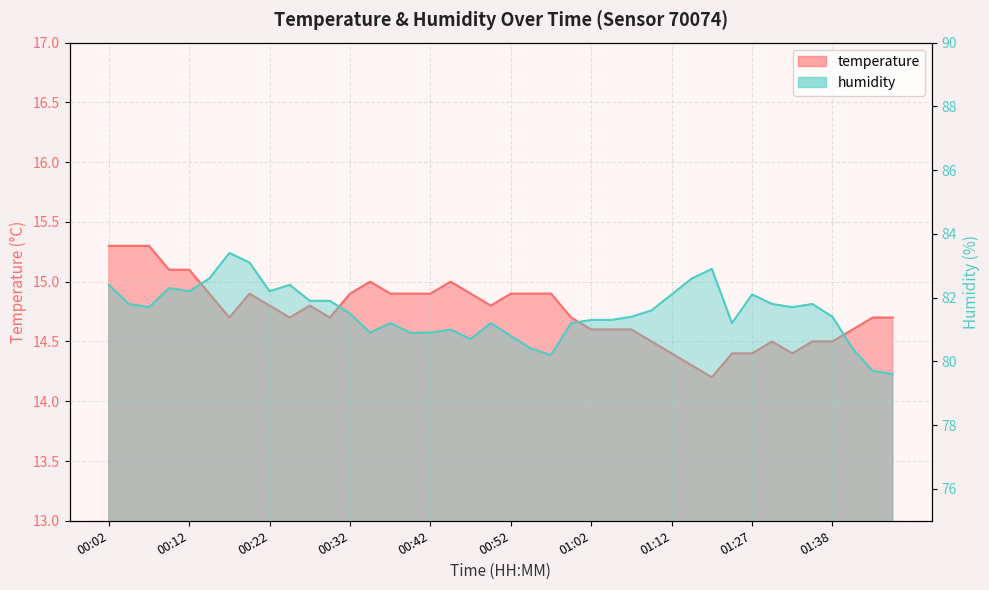

List the series in order of their peak value, lowest first.

temperature, humidity